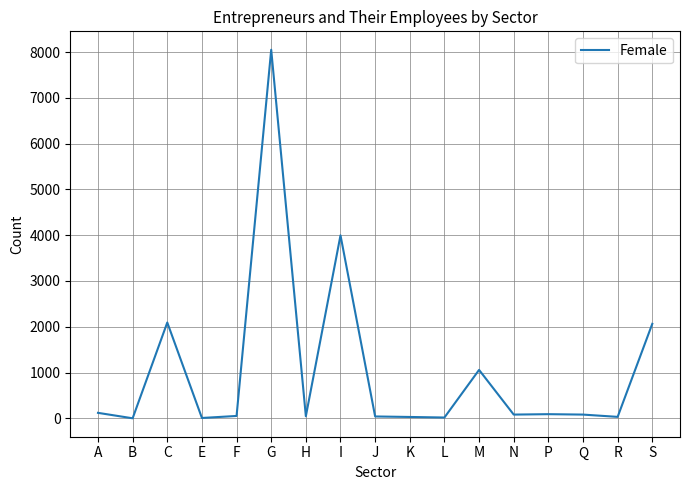

At which label does the data first exceed 81?

A